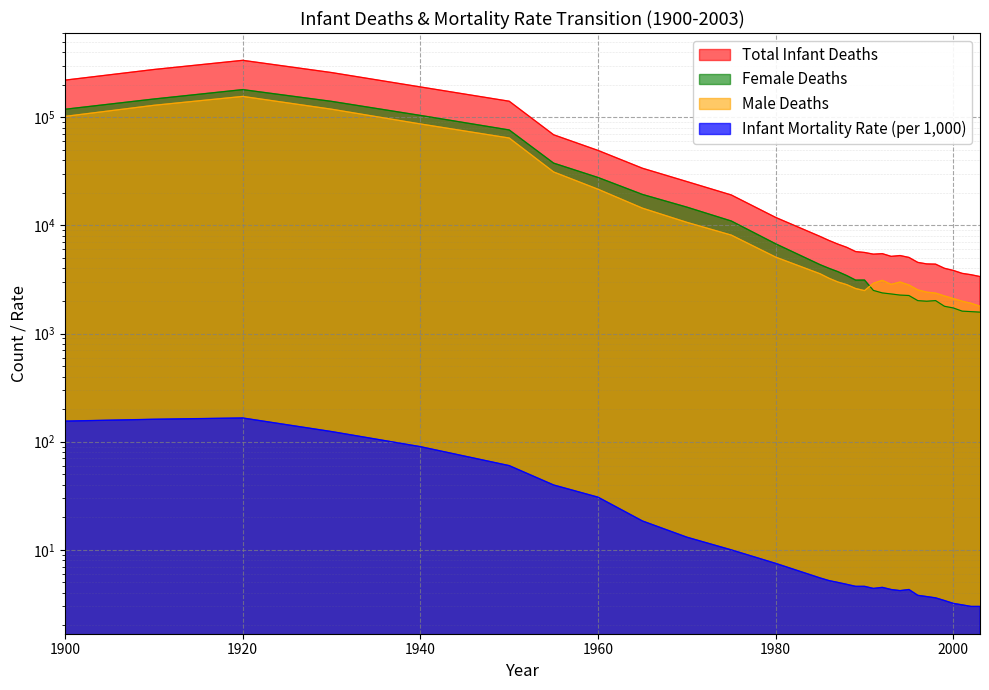

List the labels in order of Male Deaths value, largest first.

1920, 1910, 1930, 1900, 1940, 1950, 1955, 1960, 1965, 1970, 1975, 1980, 1985, 1986, 1992, 1987, 1994, 1991, 1993, 1988, 1995, 1989, 1996, 1990, 1997, 1998, 1999, 2000, 2001, 2002, 2003